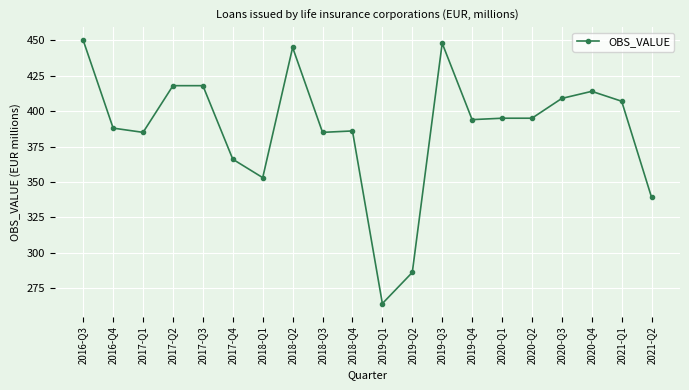

What is the difference between the maximum and minimum values?

186